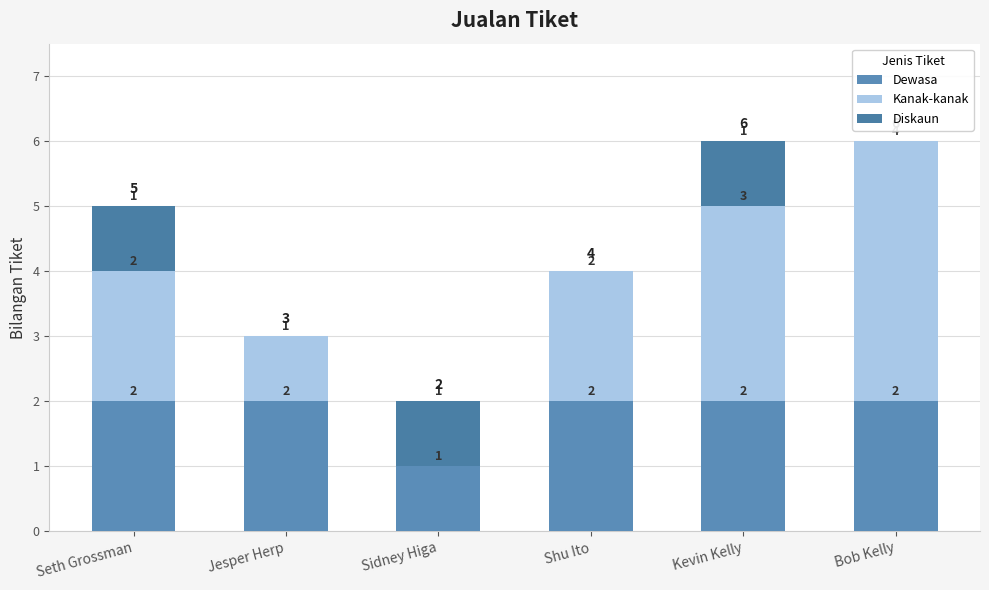

Are the bars horizontal?

No